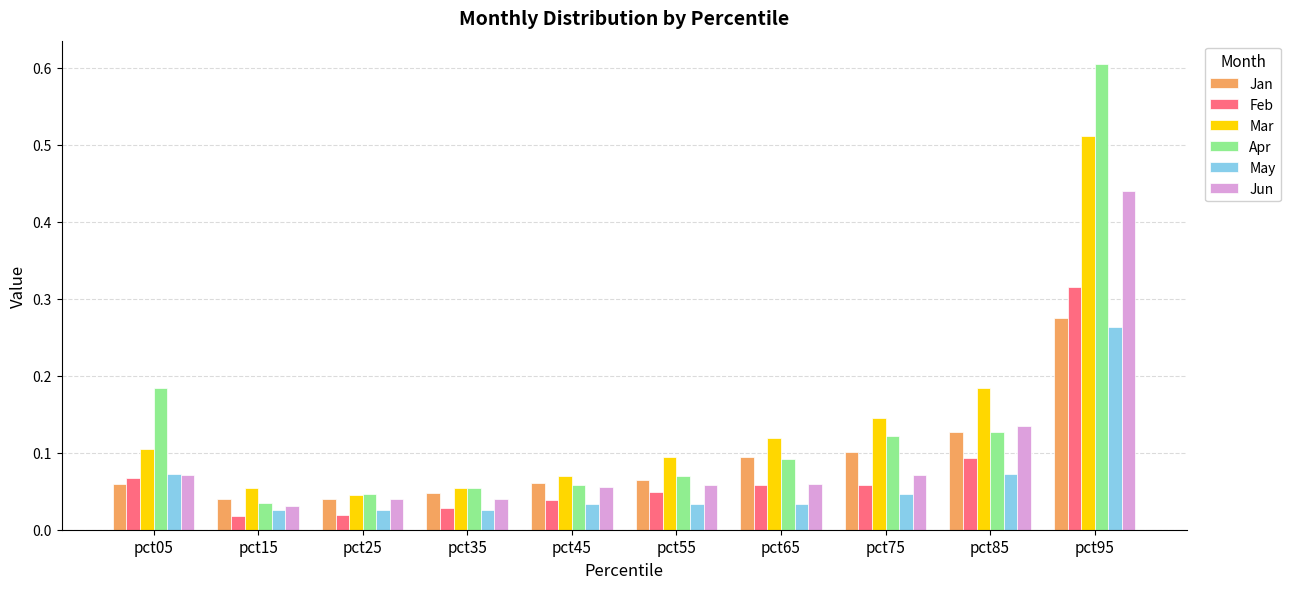

The value of Jun at pct65 is 0.0. True or false?

False